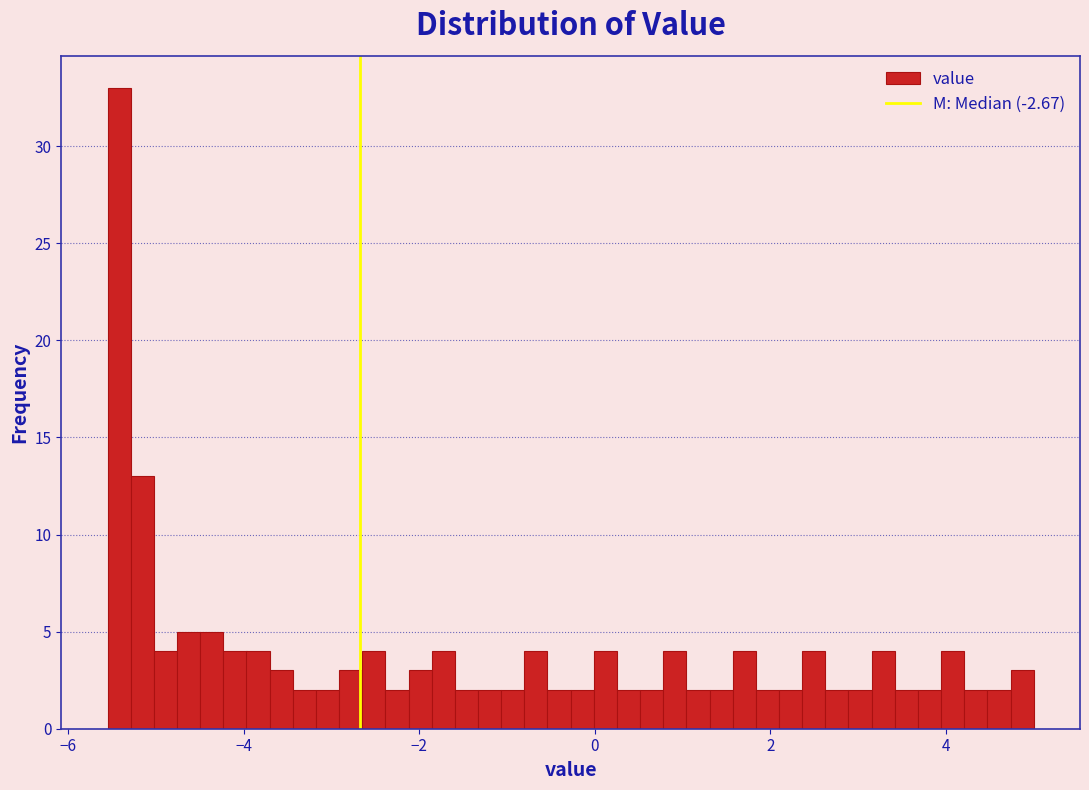

Read against the x-axis, roughly where is the centre of the tallest bar?

-5.4